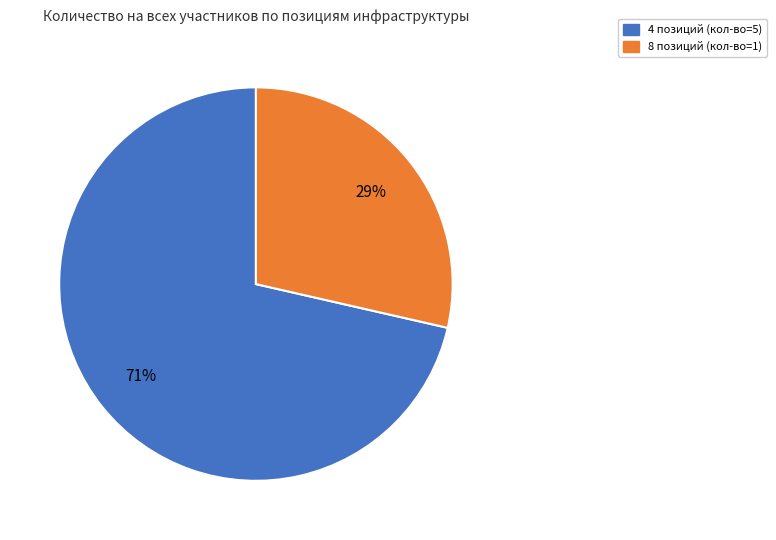

To the nearest percent, what is the average slice percentage?

50%